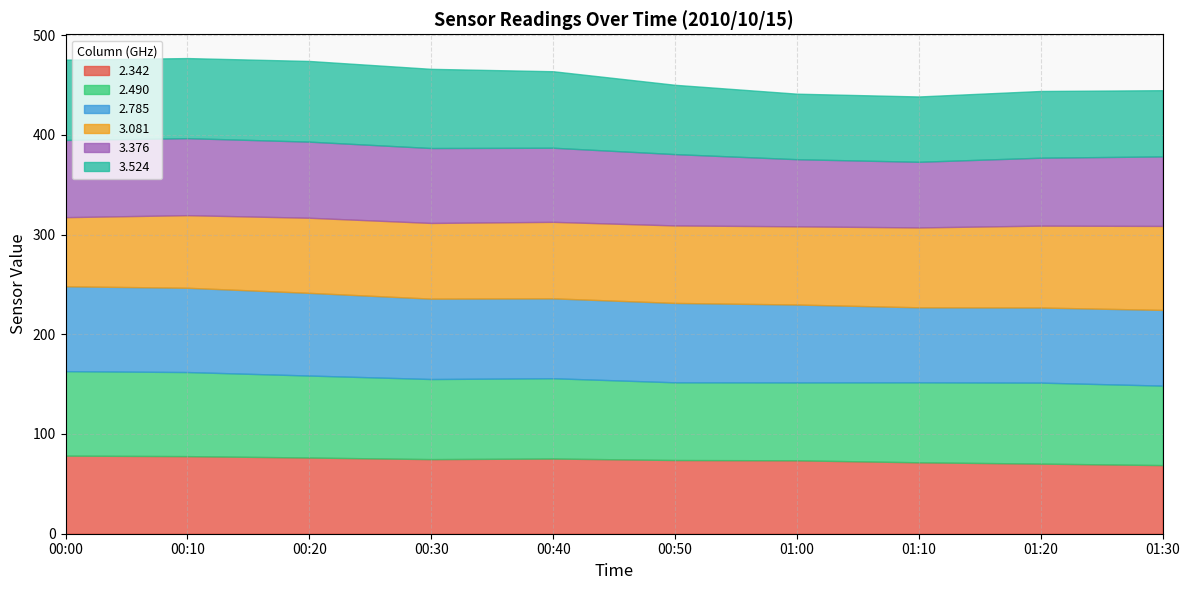

What is the difference between the maximum and second lowest values in the 3.081 series?

11.4